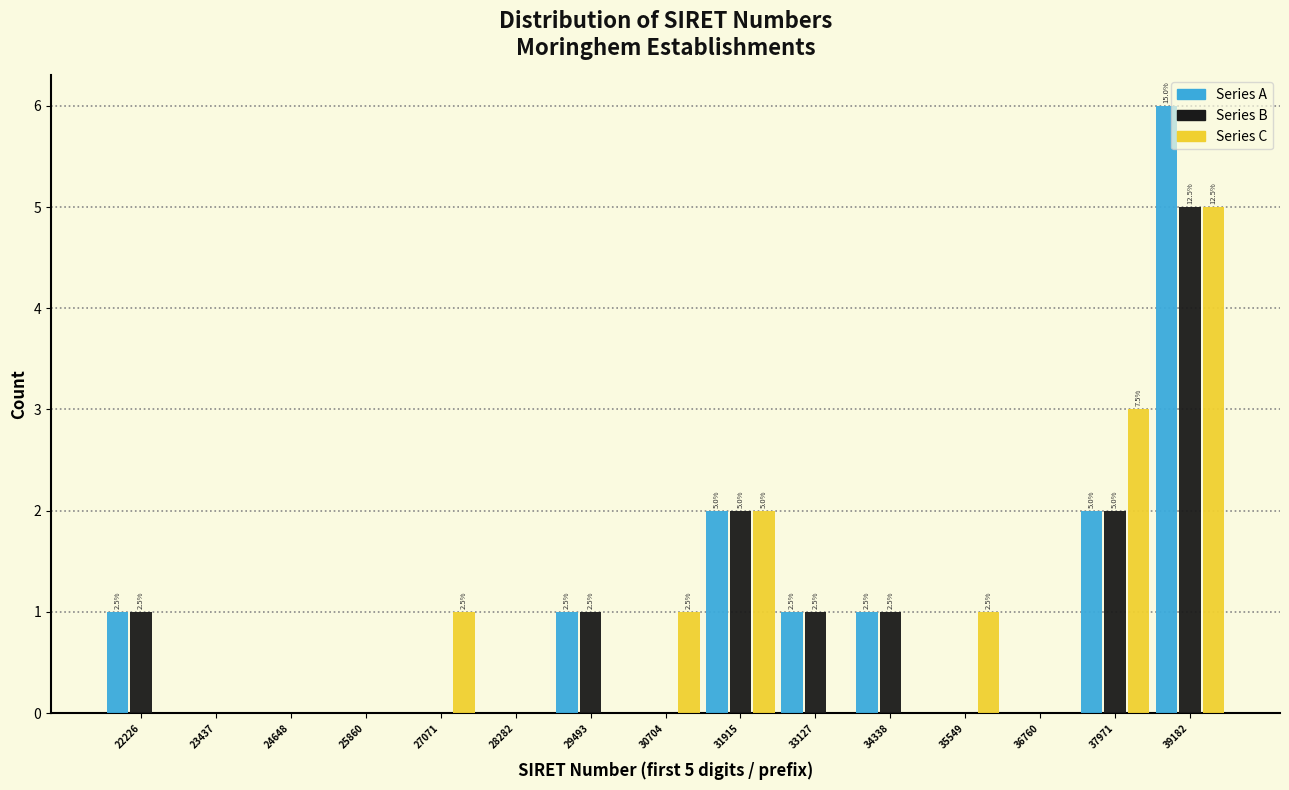

In the Series B series, which range on the x-axis has the tallest bar?

38600 to 39800